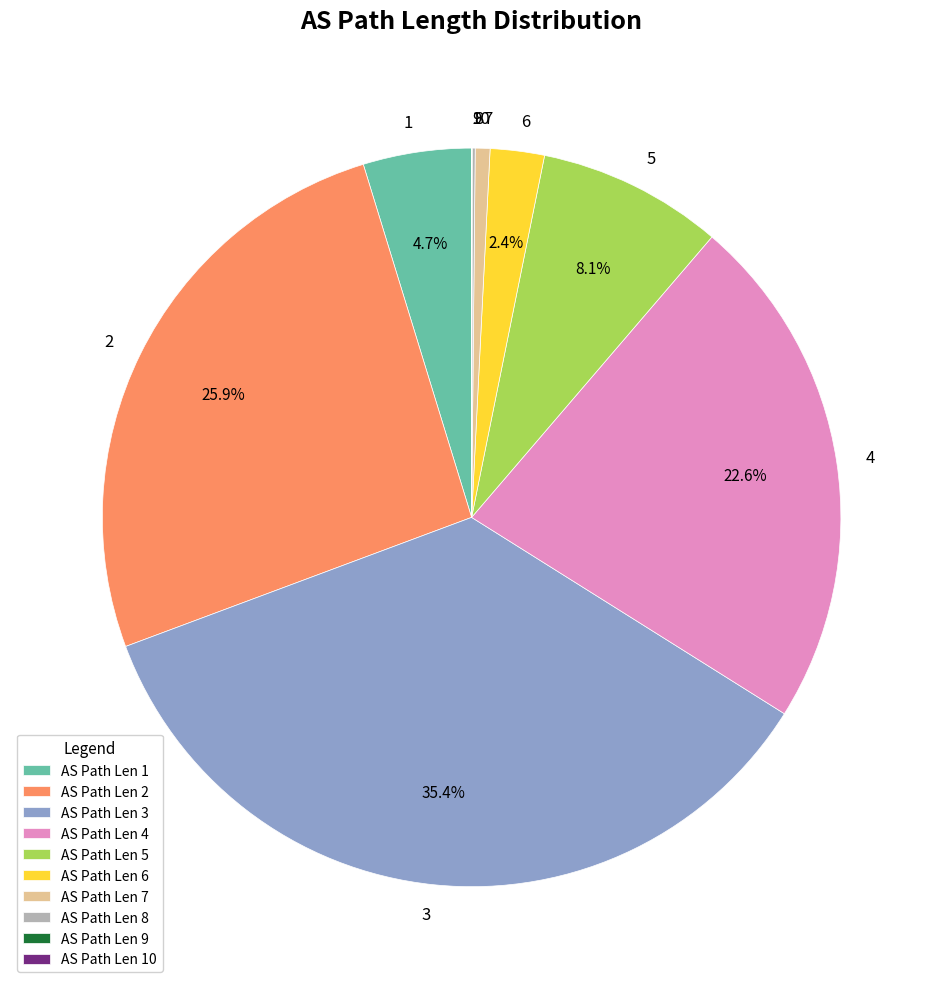

How much of the chart is everything except 4?

77.3%